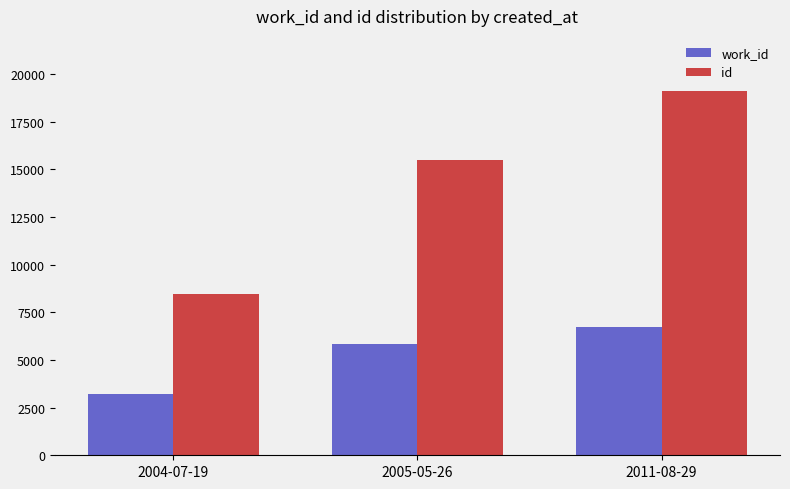

Rank the categories by work_id value from highest to lowest.

2011-08-29, 2005-05-26, 2004-07-19